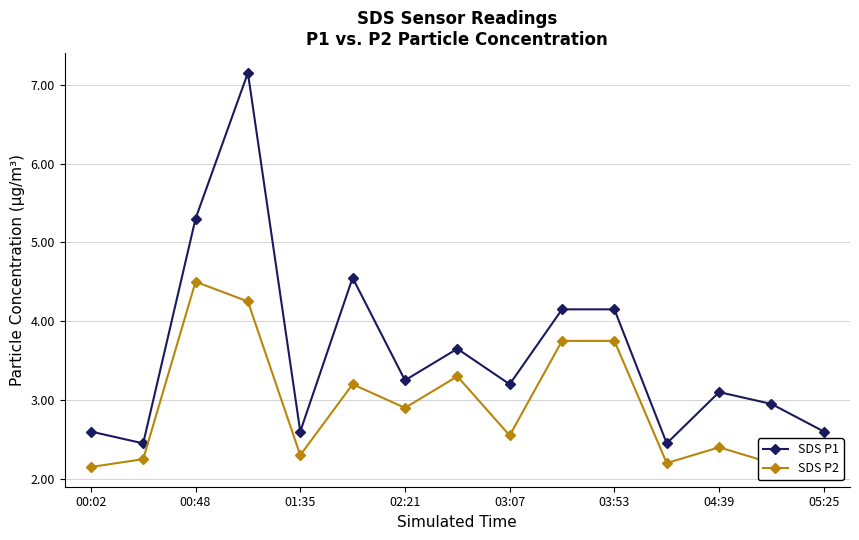

At how many categories does at least one series exceed 6?

1